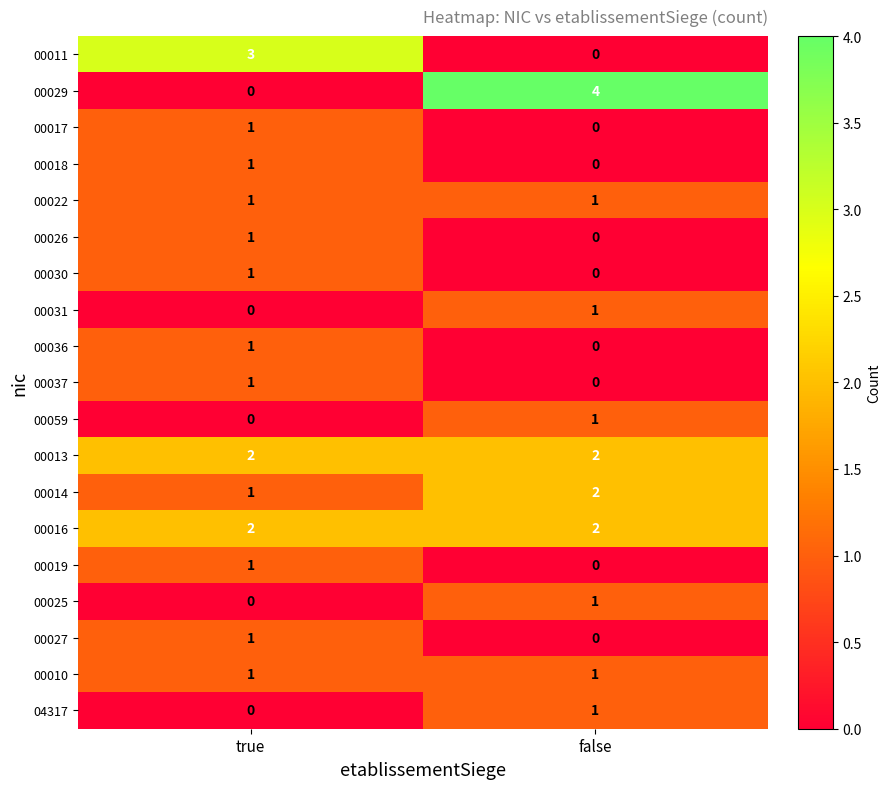

What is the difference between the maximum and minimum values in the 00011 series?

3